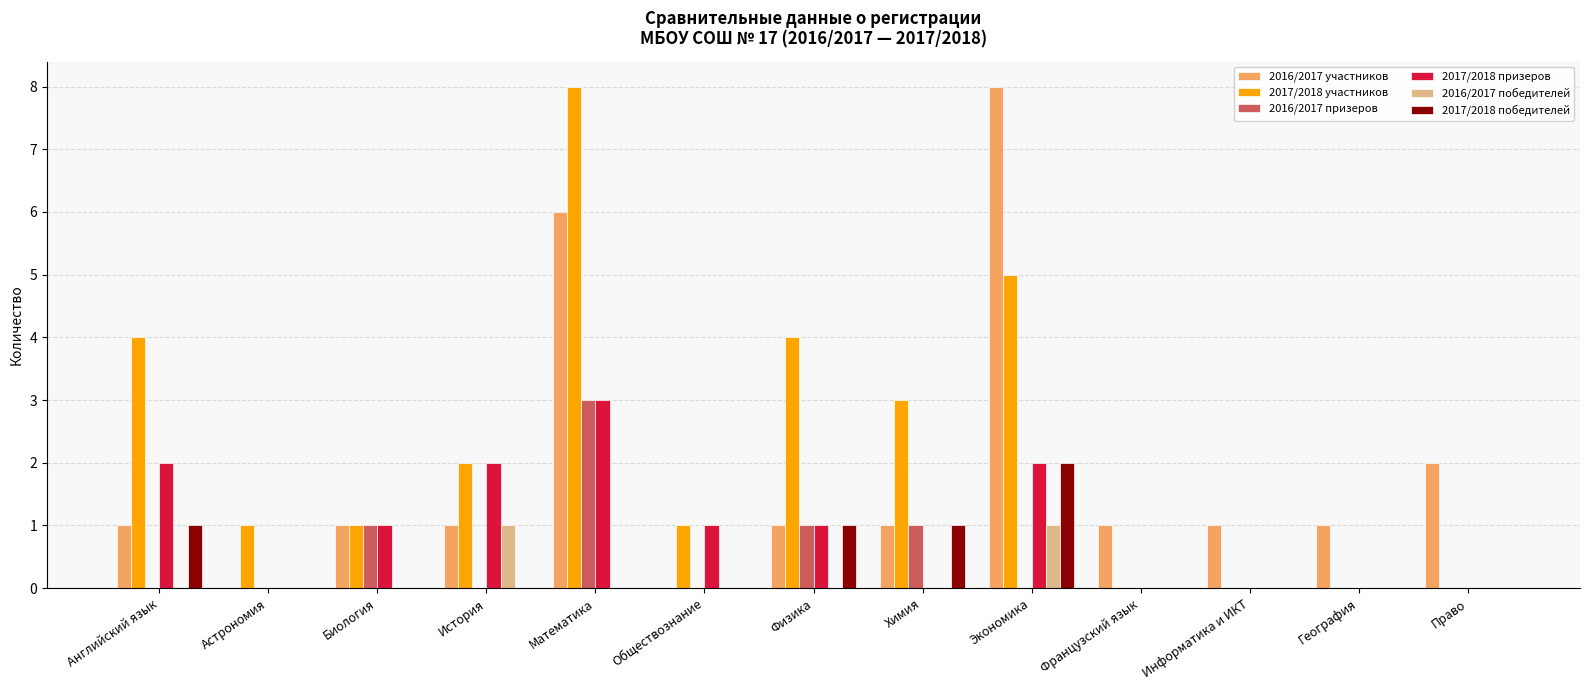

Reading left to right, what are all the values shown in this chart?

2016/2017 участников: 1	0	1	1	6	0	1	1	8	1	1	1	2
2017/2018 участников: 4	1	1	2	8	1	4	3	5	0	0	0	0
2016/2017 призеров: 0	0	1	0	3	0	1	1	0	0	0	0	0
2017/2018 призеров: 2	0	1	2	3	1	1	0	2	0	0	0	0
2016/2017 победителей: 0	0	0	1	0	0	0	0	1	0	0	0	0
2017/2018 победителей: 1	0	0	0	0	0	1	1	2	0	0	0	0